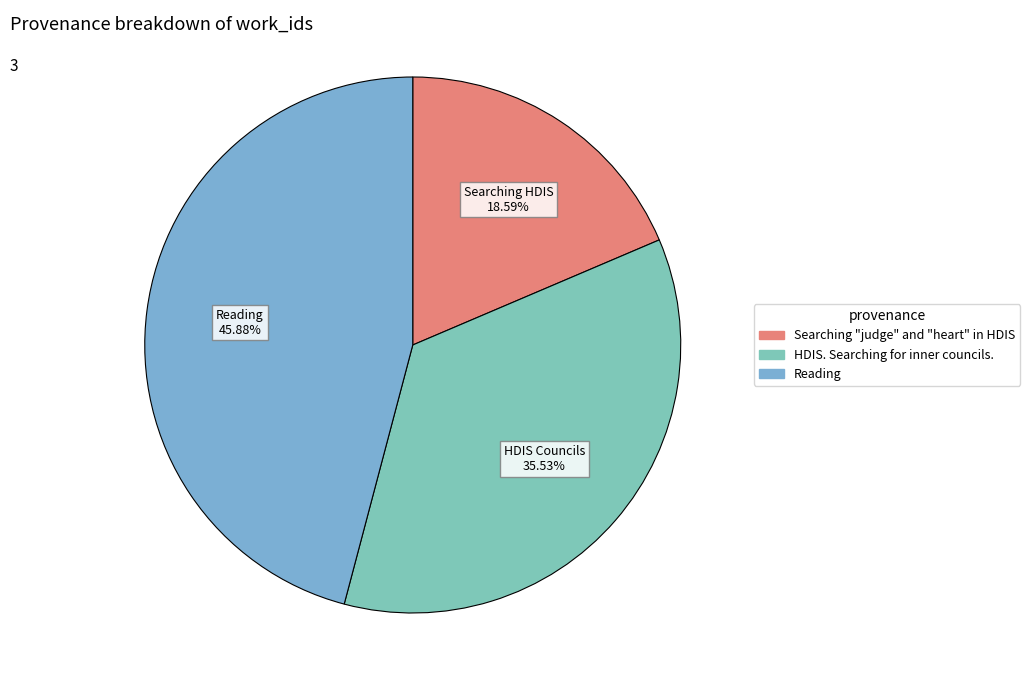

True or false: Searching "judge" and "heart" in HDIS accounts for 19% of the total.

True